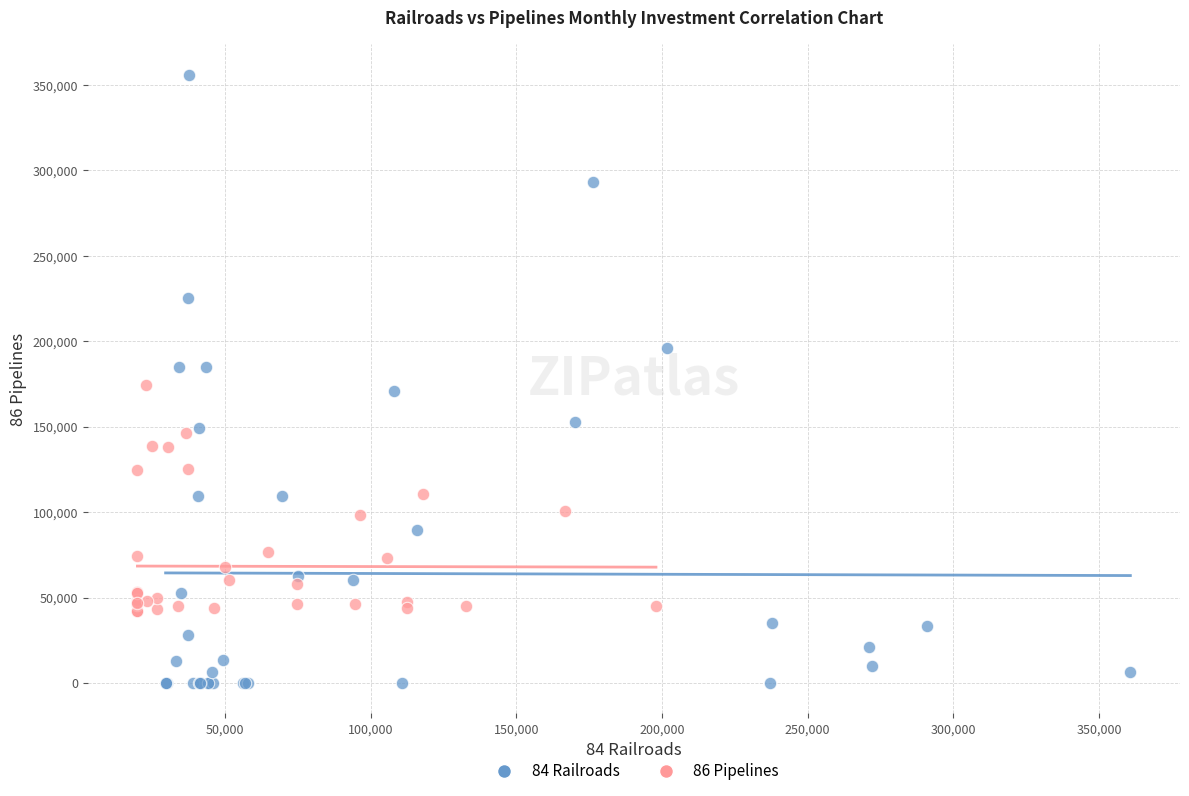

Which series contains the highest Y value?

84 Railroads